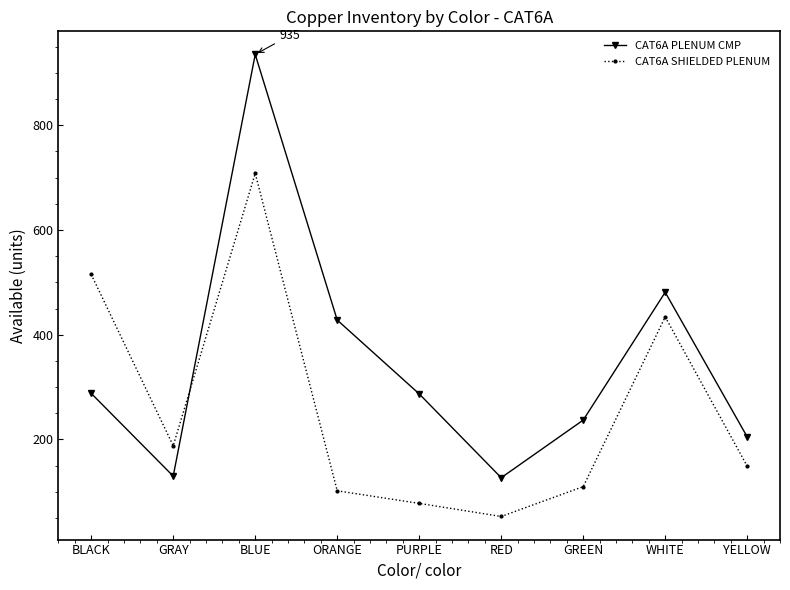

What is the label of the 7th point from the right?

BLUE